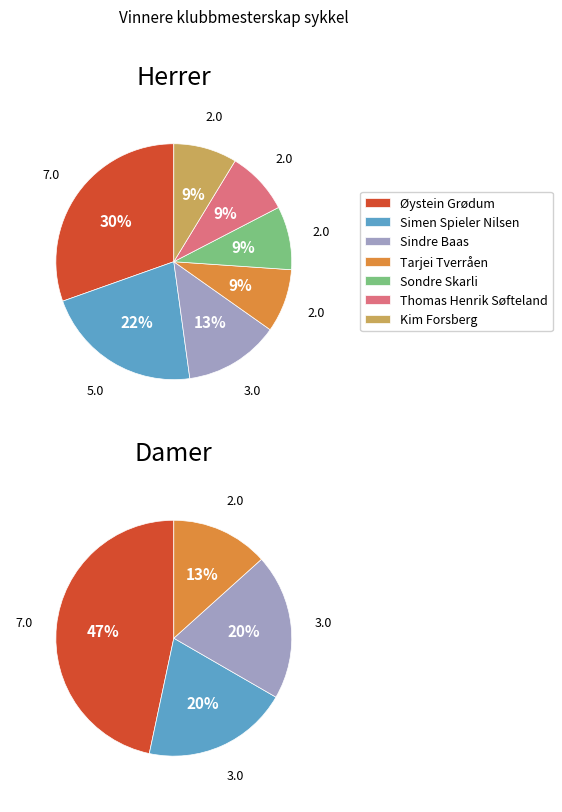

Between Simen Spieler Nilsen and Tarjei Tverråen, which is larger?

Simen Spieler Nilsen